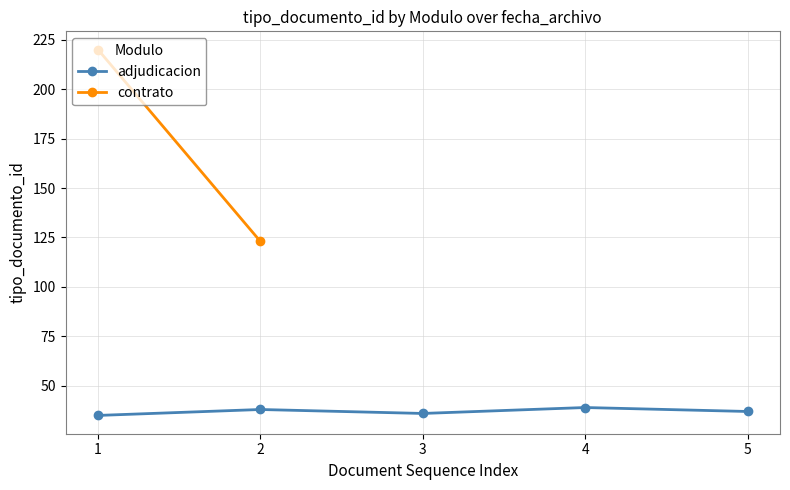

What is the average value?

37